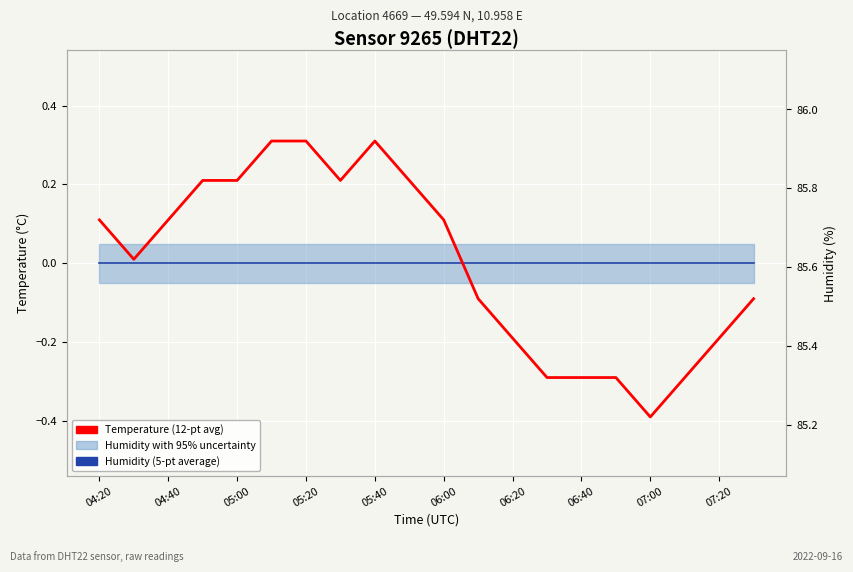

Is the value of Temperature (12-pt avg) at 17 greater than the value of Humidity (5-pt average) at 05:40?

No